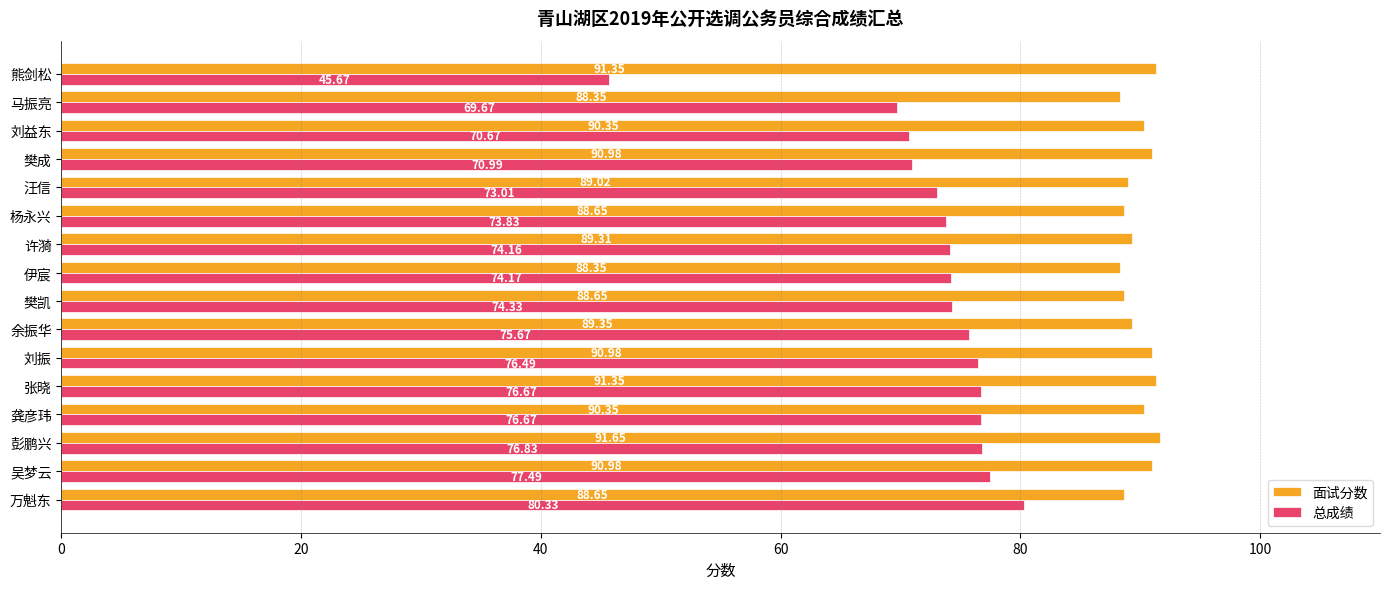

What is the sum of the 总成绩 values at 刘振 and 张晓?

153.2